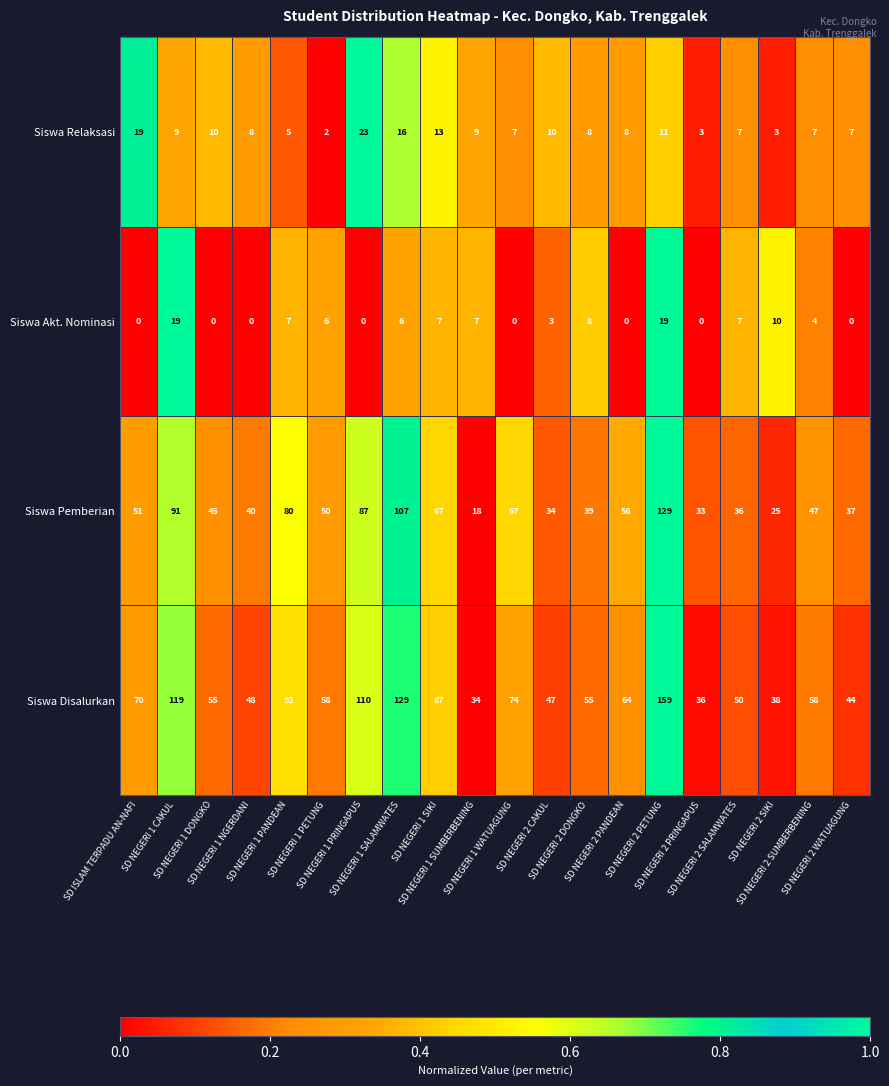

At SD NEGERI 2 SIKI, list the series in order from largest to smallest.

Siswa Disalurkan, Siswa Pemberian, Siswa Akt. Nominasi, Siswa Relaksasi